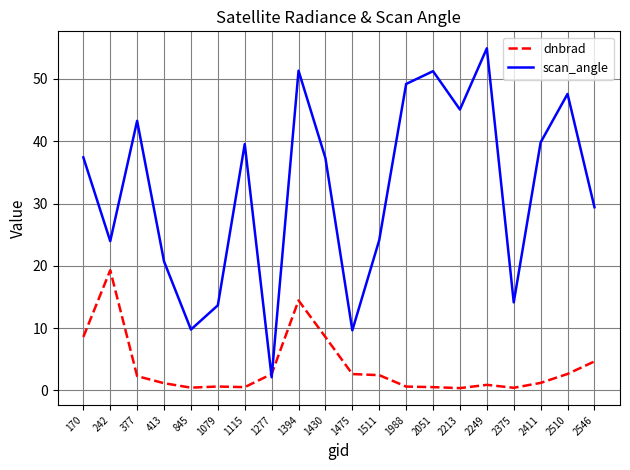

At which category does dnbrad reach its first local peak?

242